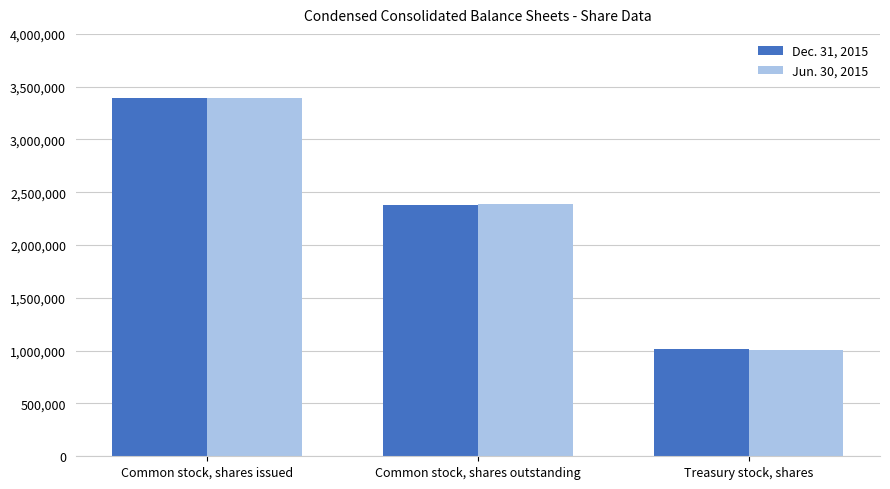

What is the sum of the Dec. 31, 2015 values at Treasury stock, shares and Common stock, shares outstanding?

3395616